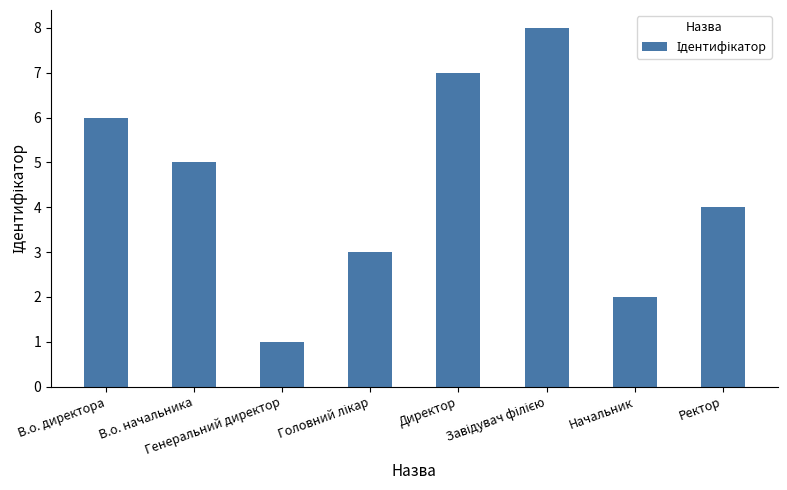

Which category has the lowest value across all series?

Генеральний директор